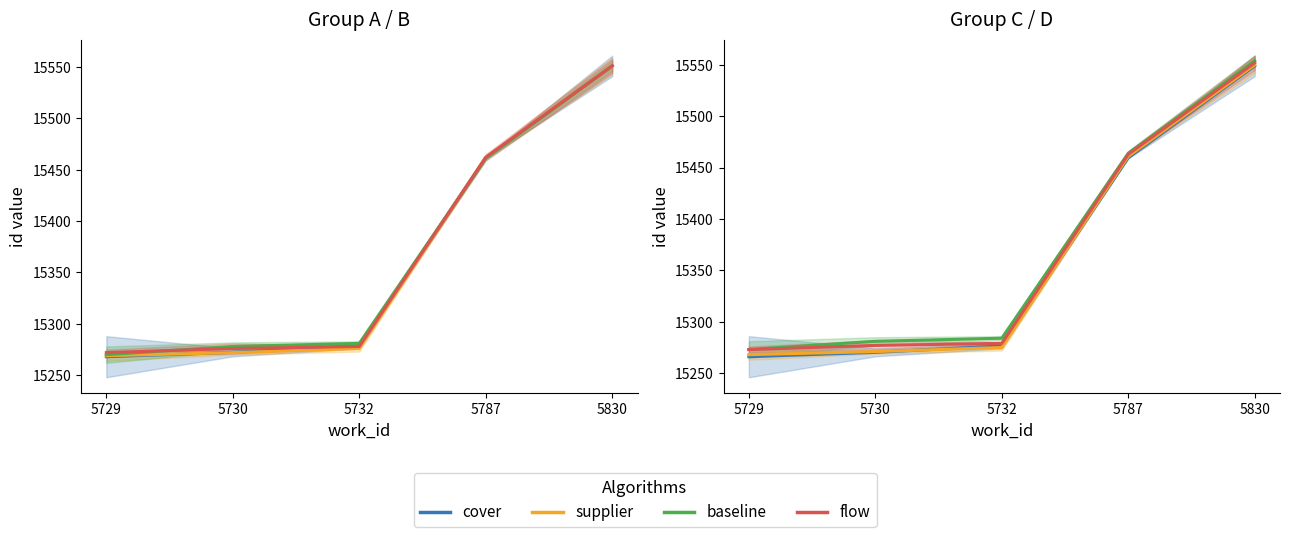

What is the sum of the flow values at 5730 and 5830?

30829.0